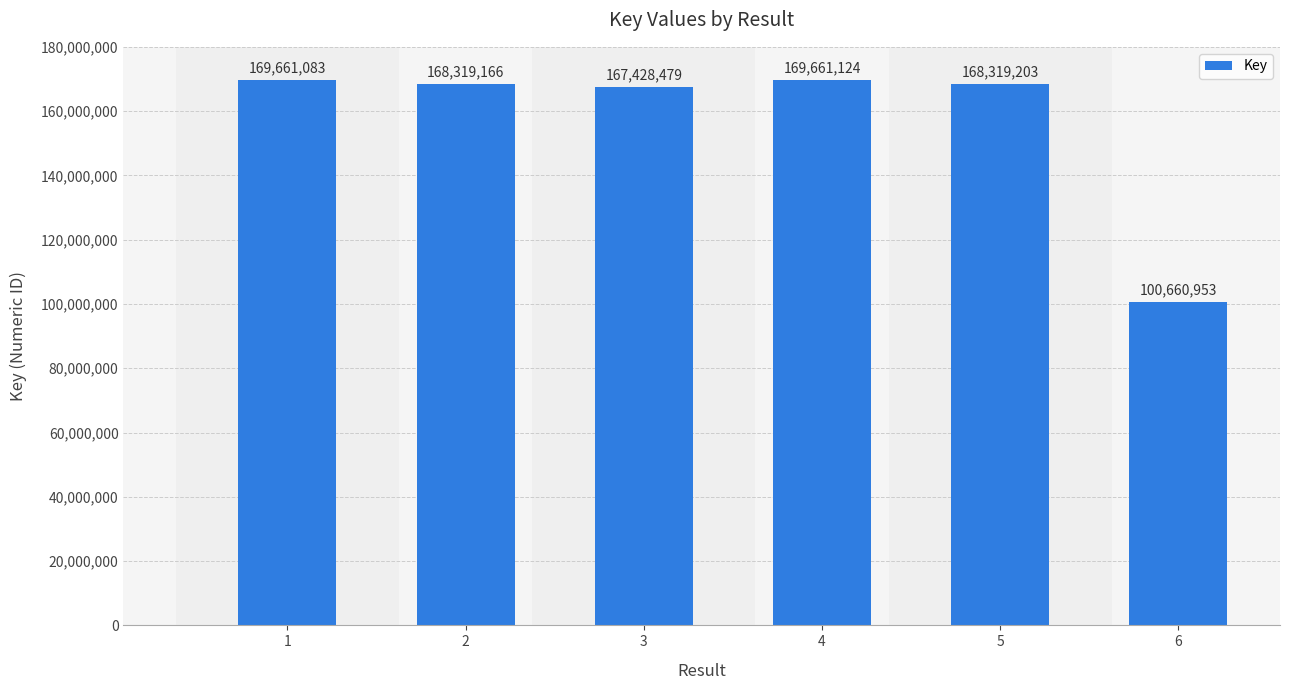

Rank the categories by value from highest to lowest.

4, 1, 5, 2, 3, 6